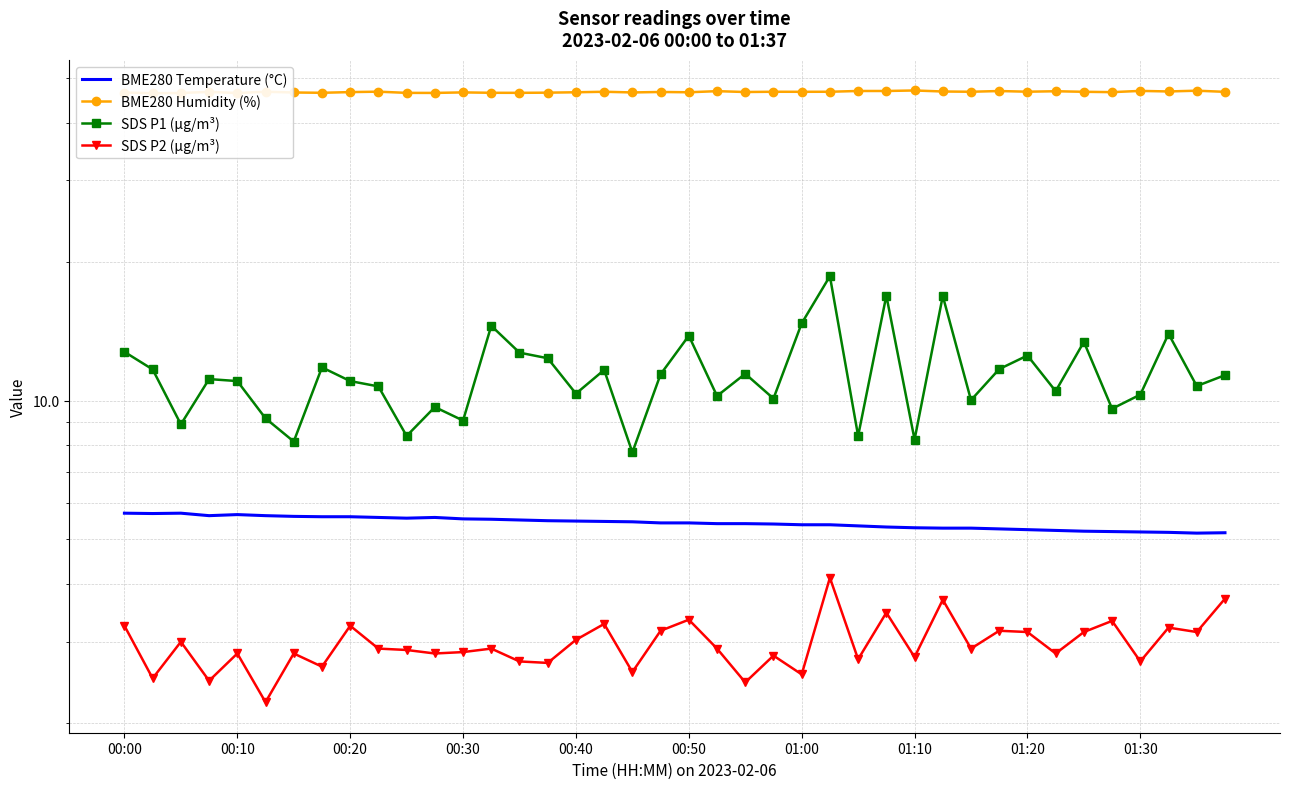

At how many categories does at least one series exceed 4?

40